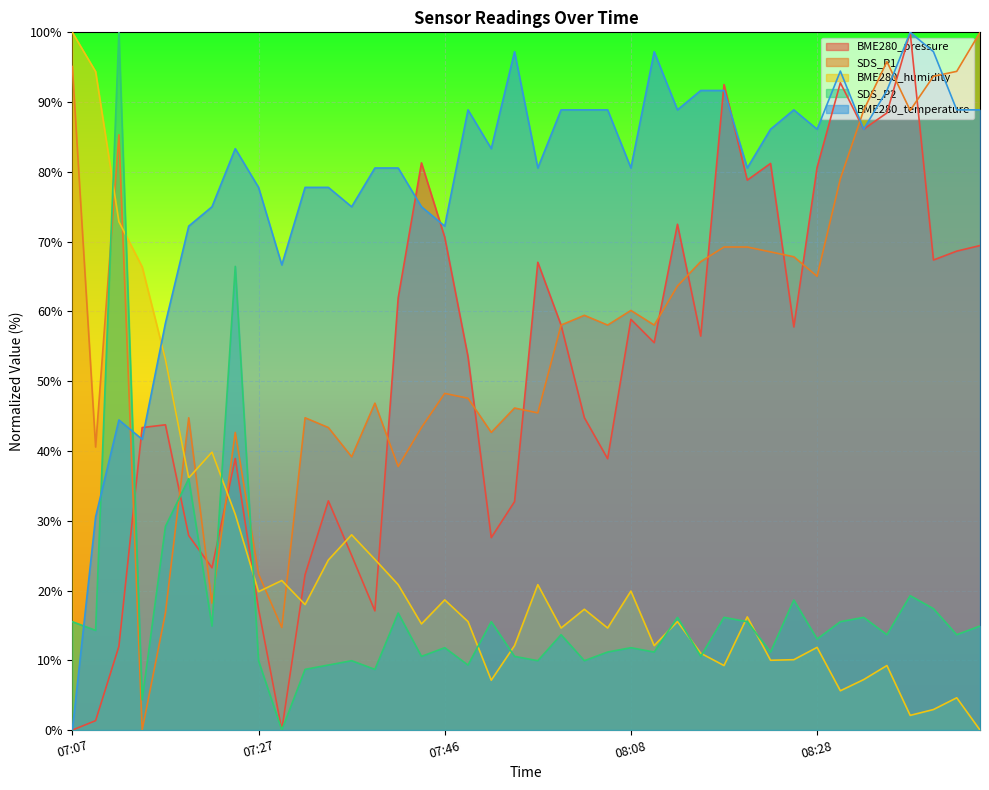

True or false: BME280_humidity has more than 1 interior local peaks.

True